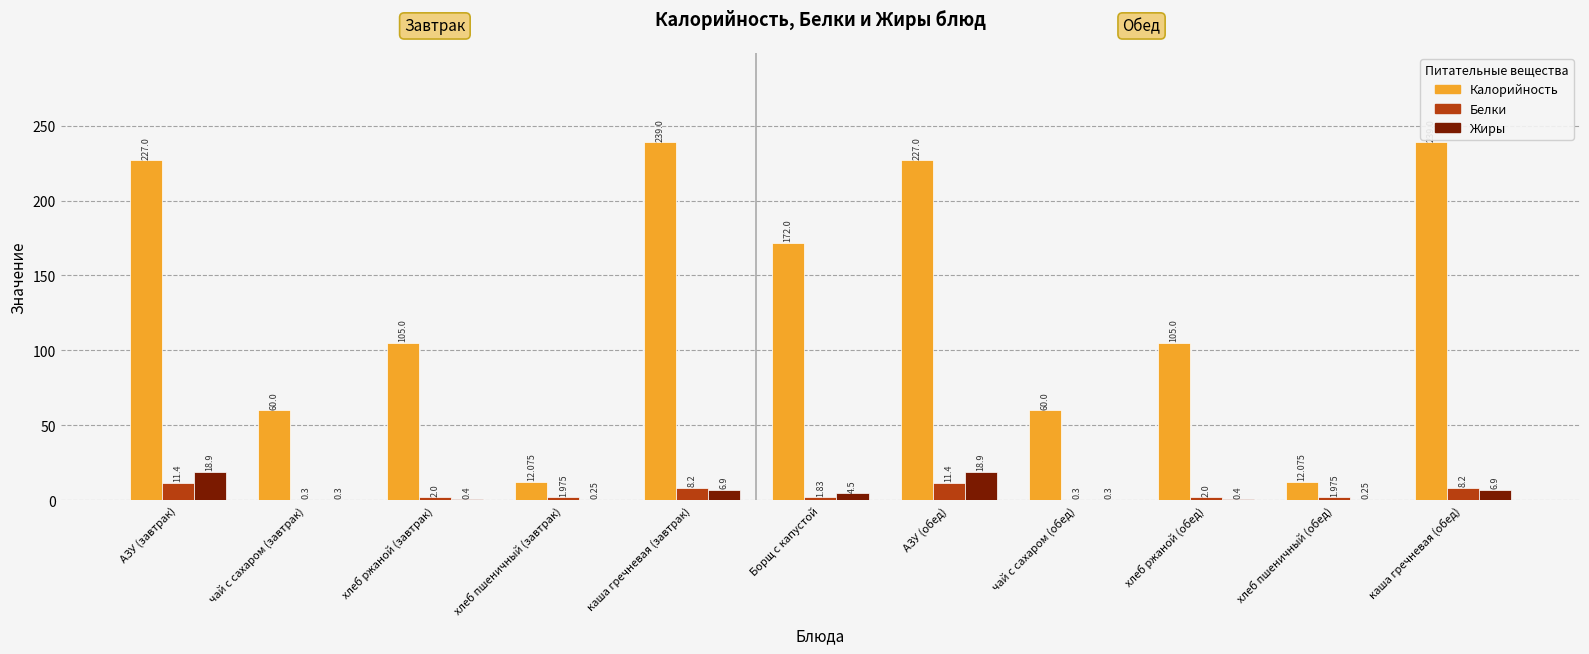

What is the spread (max minus min) of values at хлеб пшеничный (завтрак)?

11.8